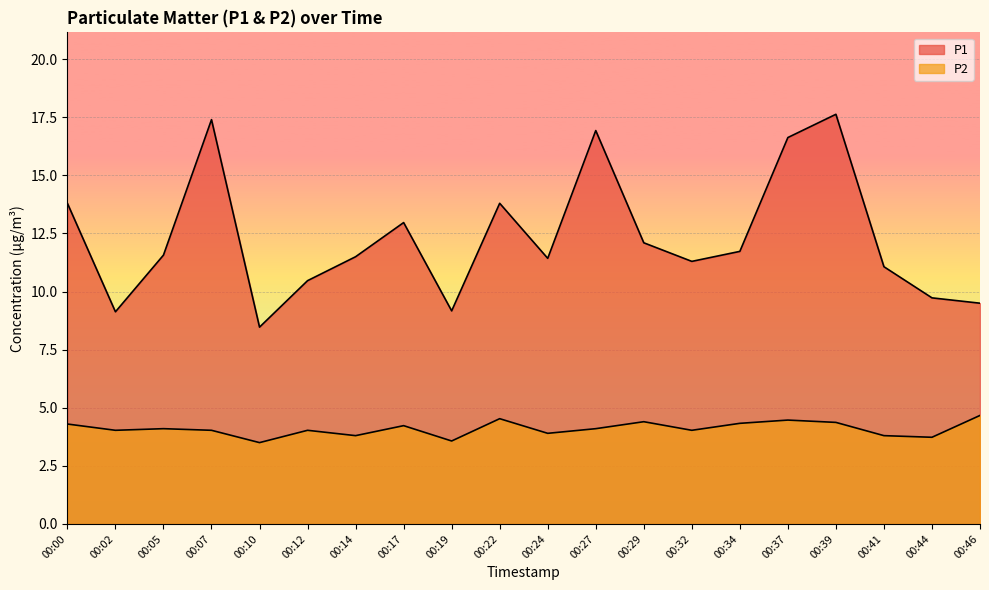

Rank the series by their maximum value, from lowest to highest.

P2, P1